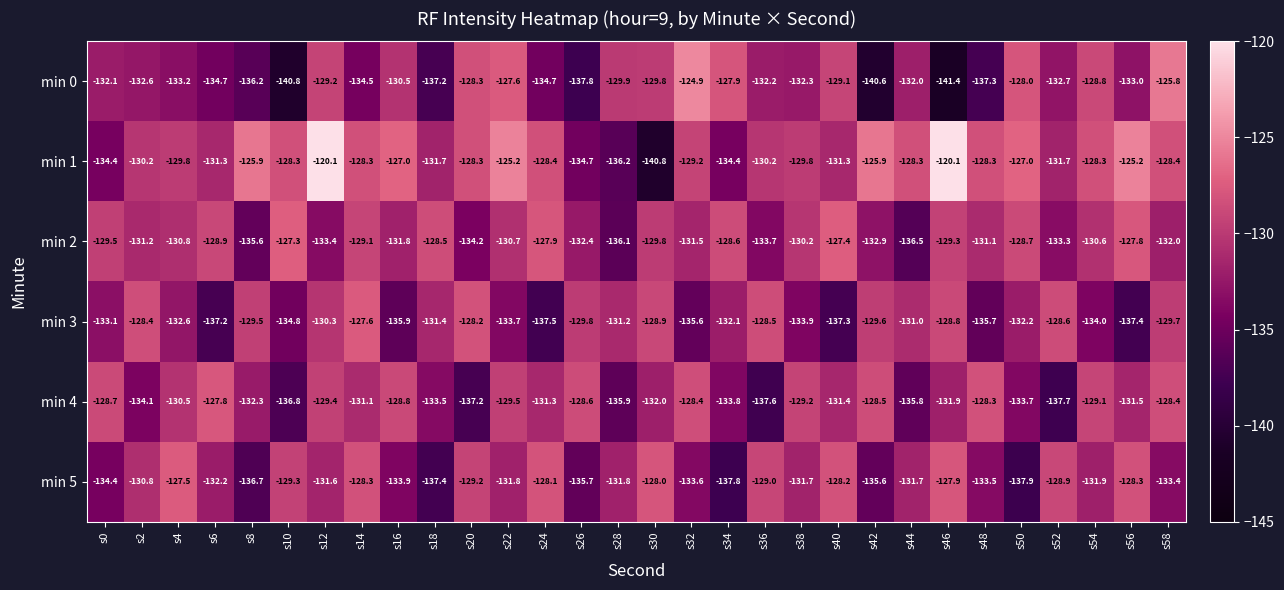

True or false: min 4 has a value of -131.4 at s40.

True